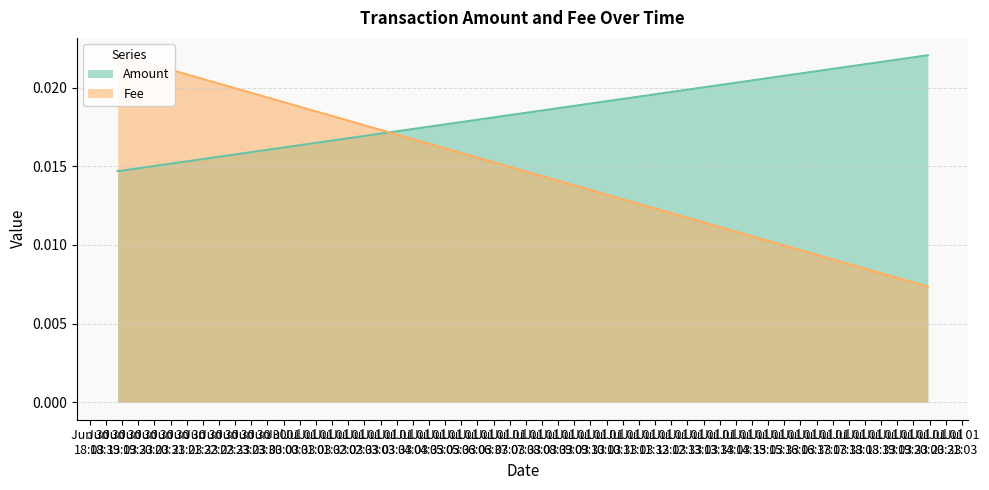

Which series changed the most between 2021-07-01 19:59:44 and 2021-06-30 18:58:54?

Fee